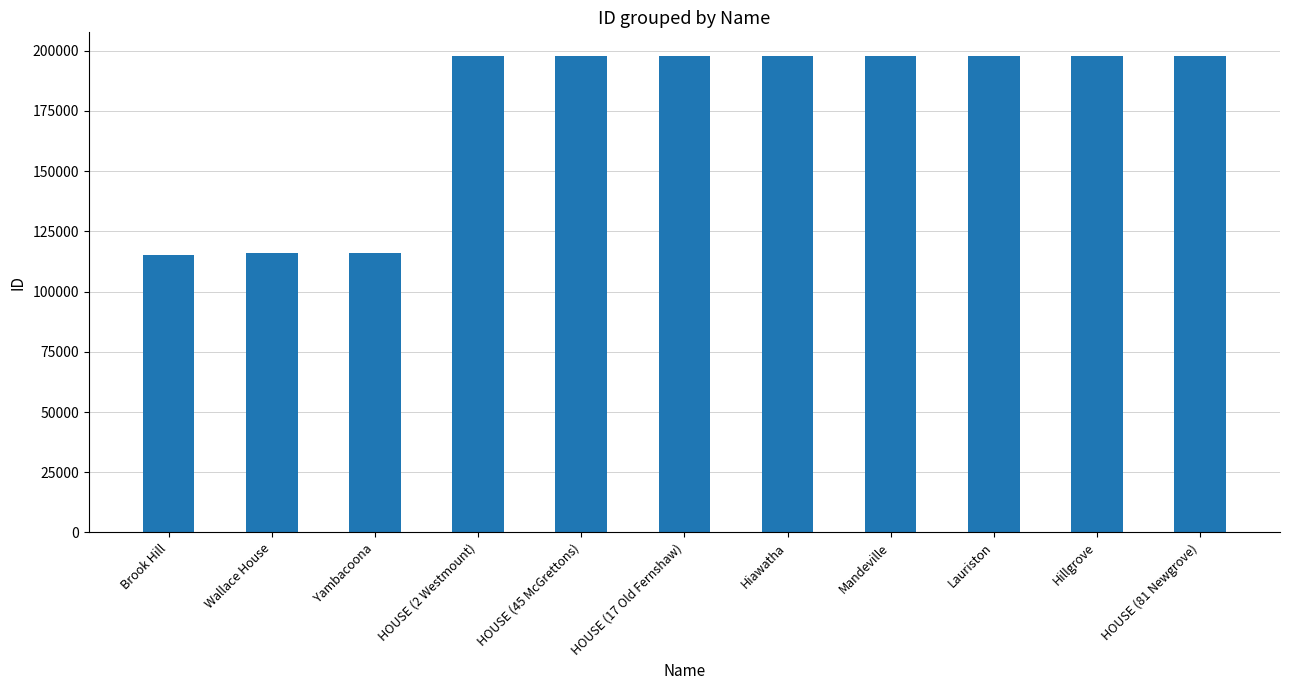

True or false: the data shows 58819 at Yambacoona.

False